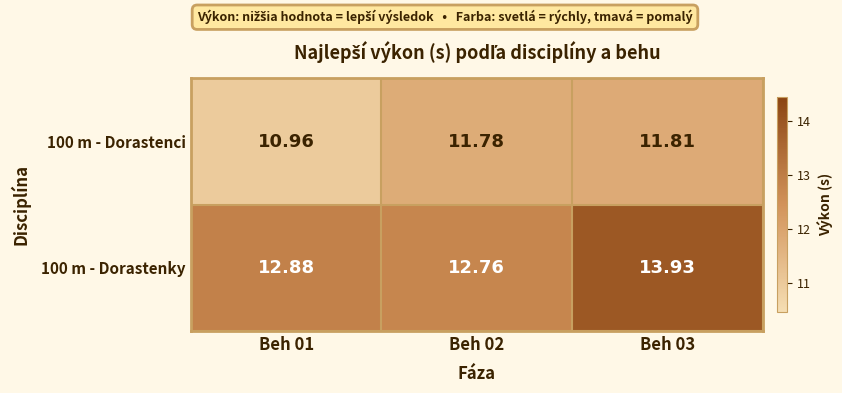

Which series has the largest range (max minus min)?

100 m - Dorastenky